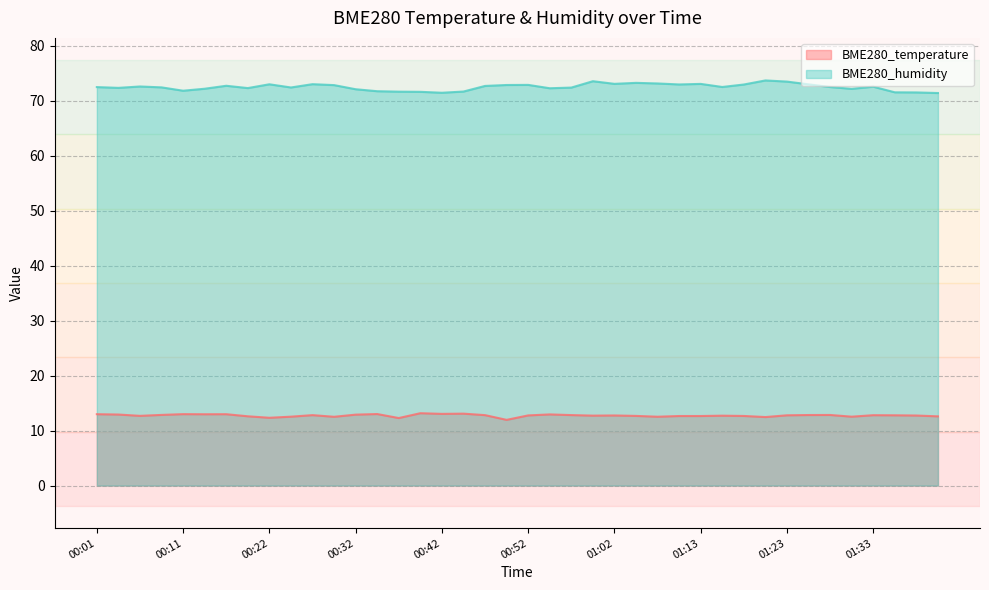

How many values in the BME280_humidity series exceed 72?

31